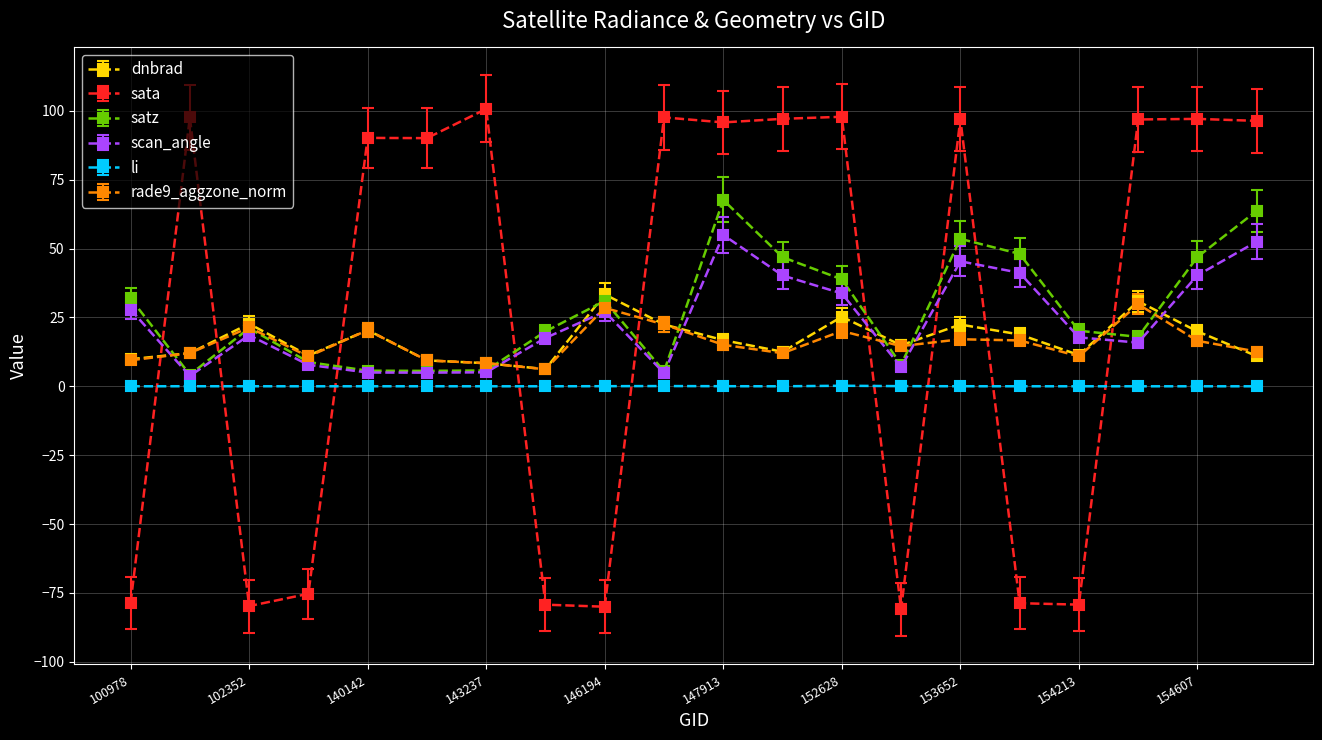

Which series has the widest spread of values?

sata